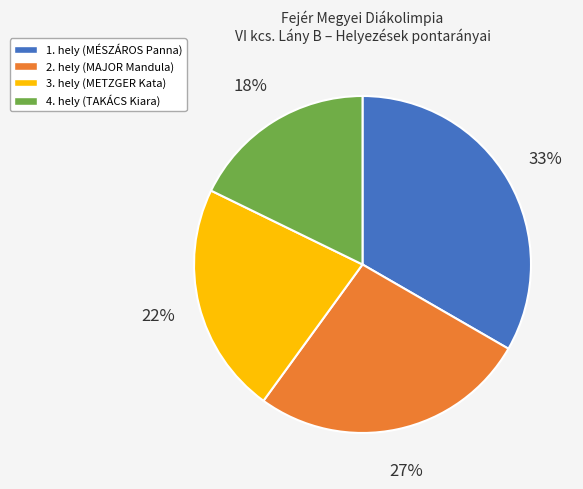

What percentage is the 3. hely (METZGER Kata) slice, to the nearest percent?

22%